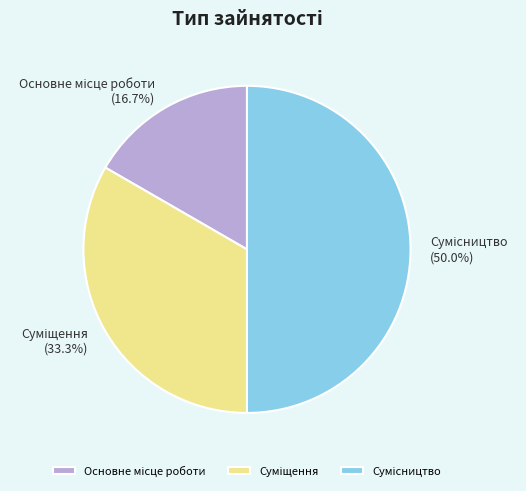

How many slices are in this pie chart?

3